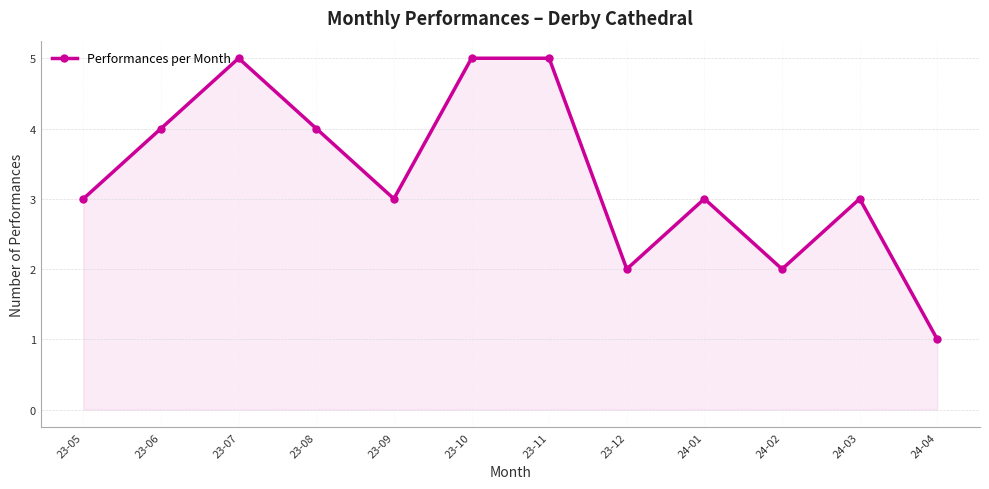

What is the maximum value shown in the chart?

5